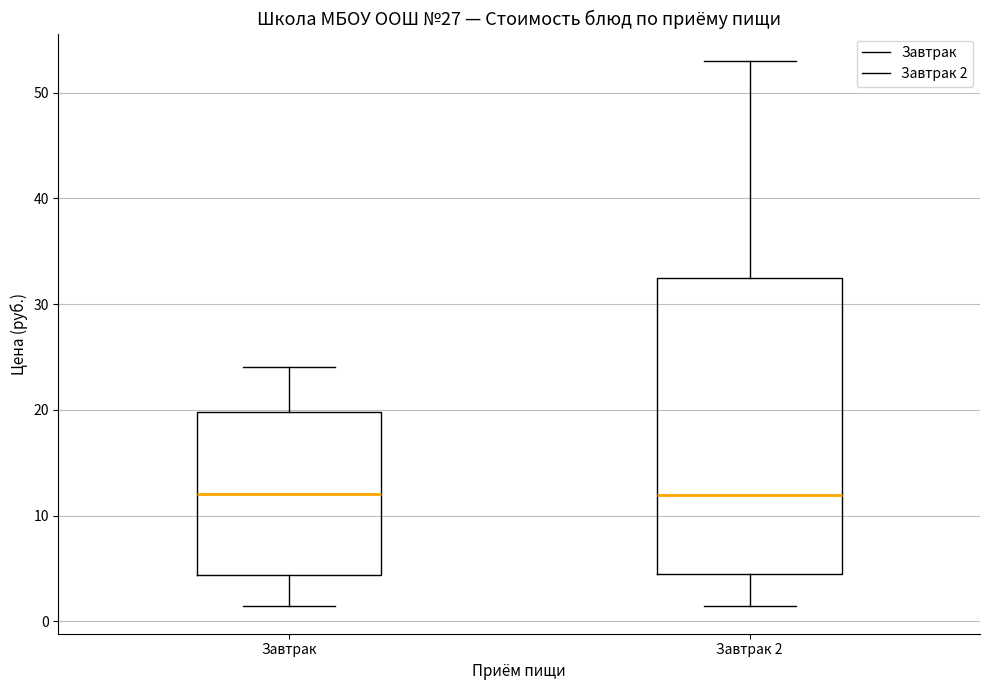

Where does the lower whisker of the box for Завтрак 2 end on the y-axis? The values are not printed on the chart, so give them approximately, as read against the axis.

1